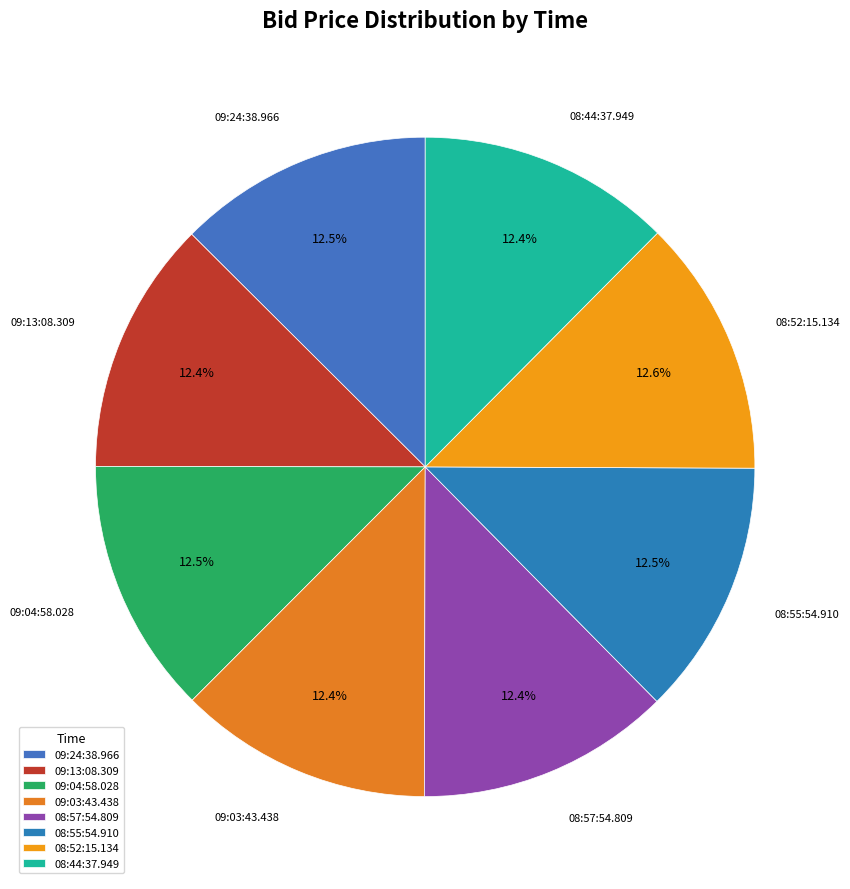

How many segments does this pie chart have?

8